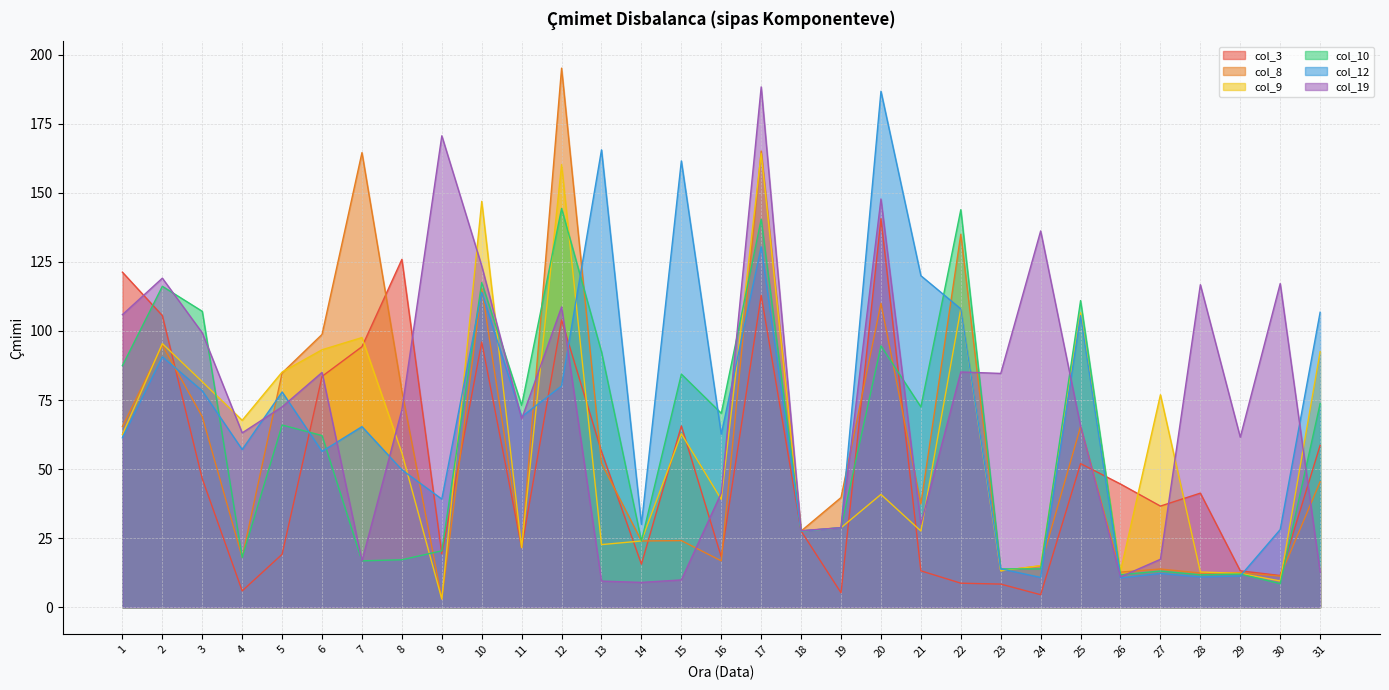

At which category is the sum across all series the highest?

17